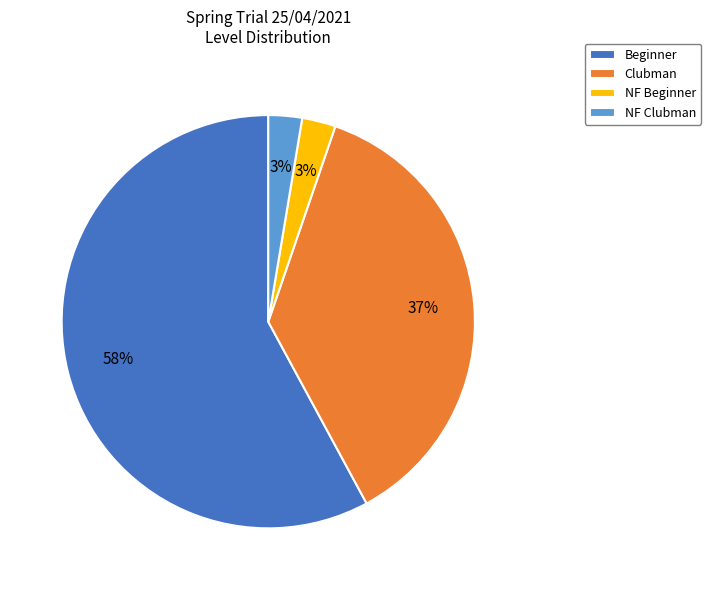

The NF Clubman slice represents 17% of the pie. True or false?

False